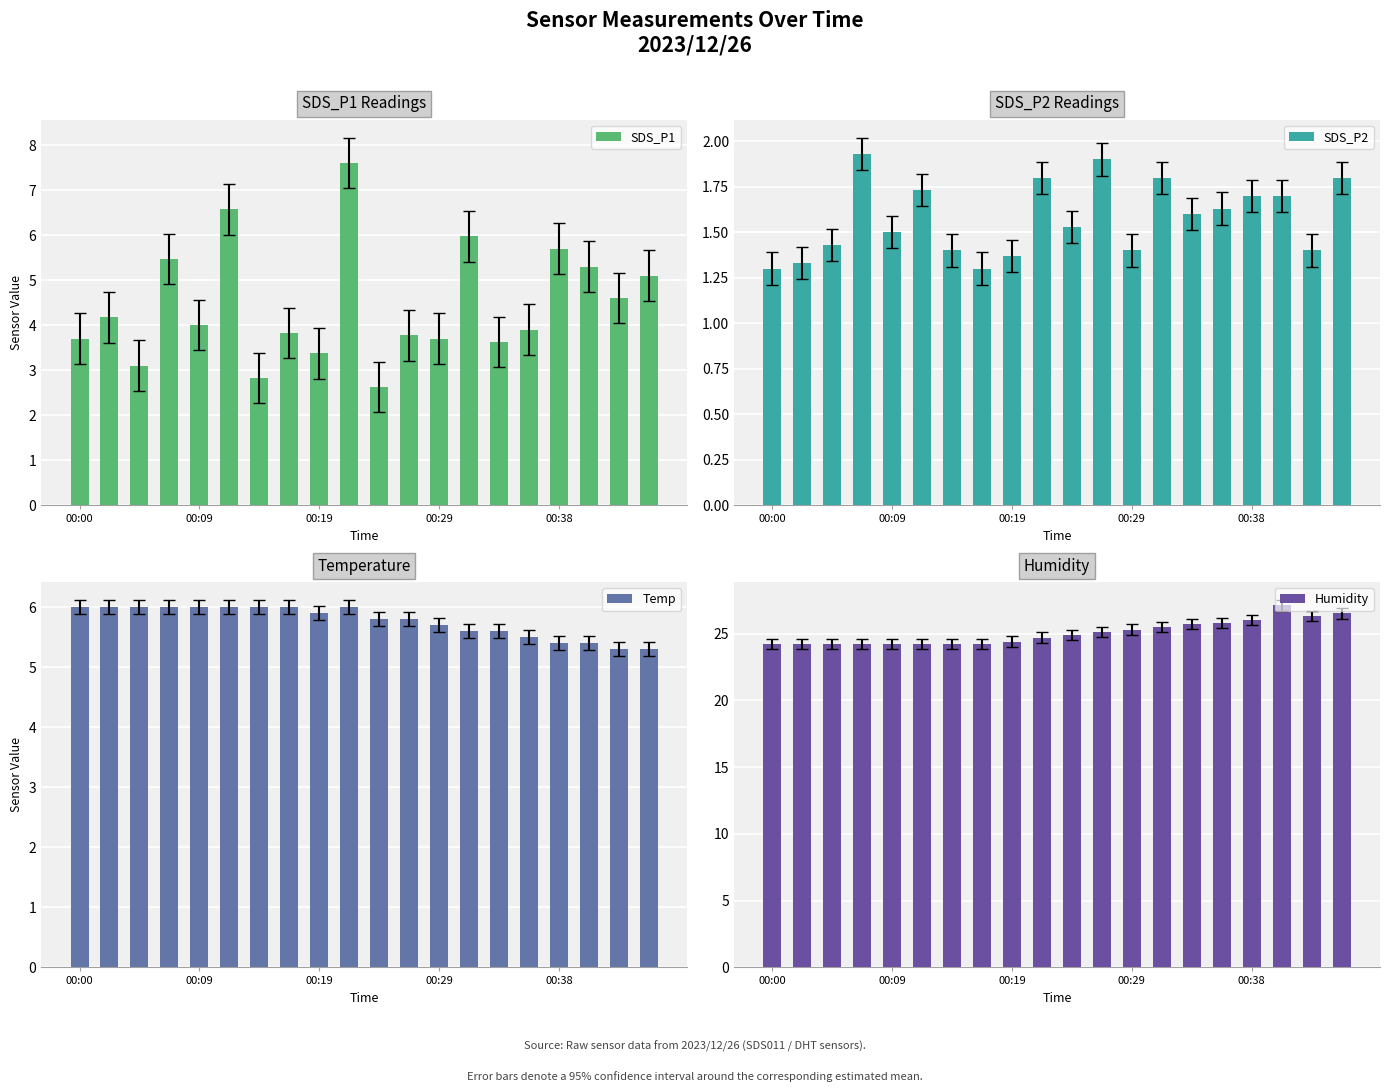

What is the difference between the maximum and minimum values in the SDS_P2 series?

0.6